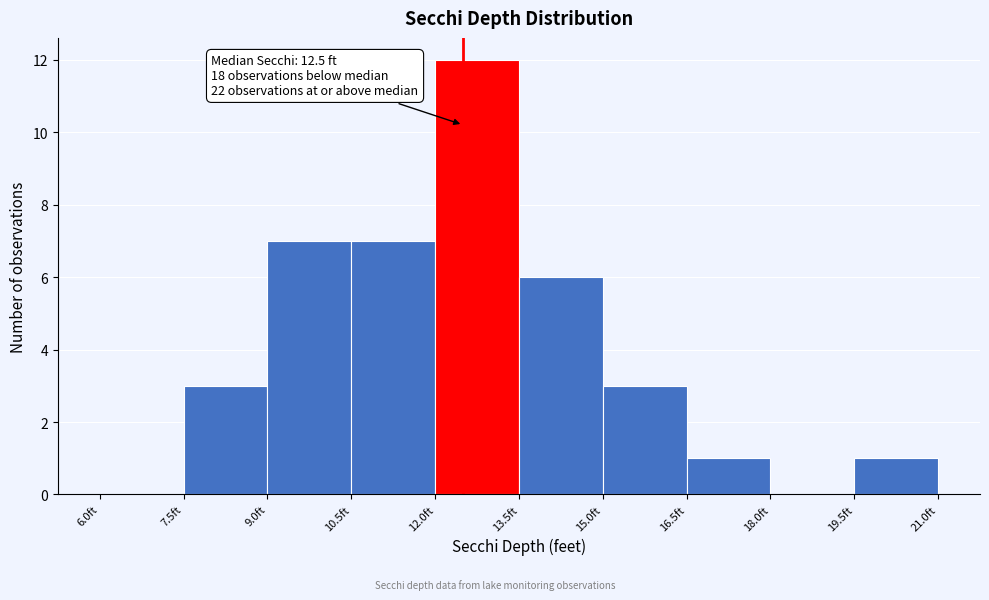

Over which range of the x-axis is the bar tallest?

12.0 to 13.5